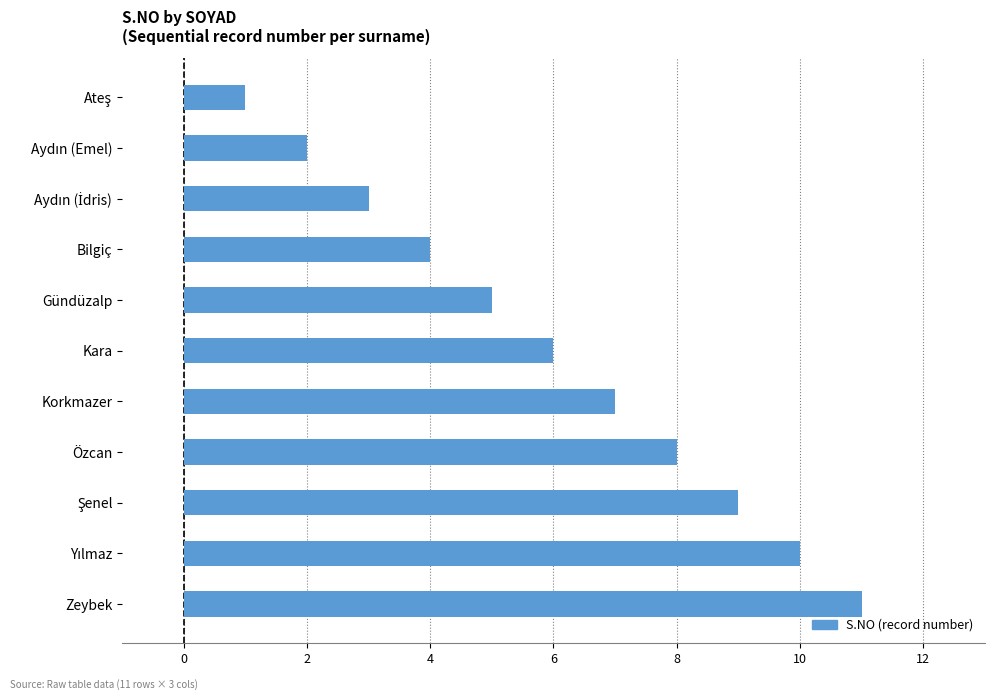

What is the average value?

6